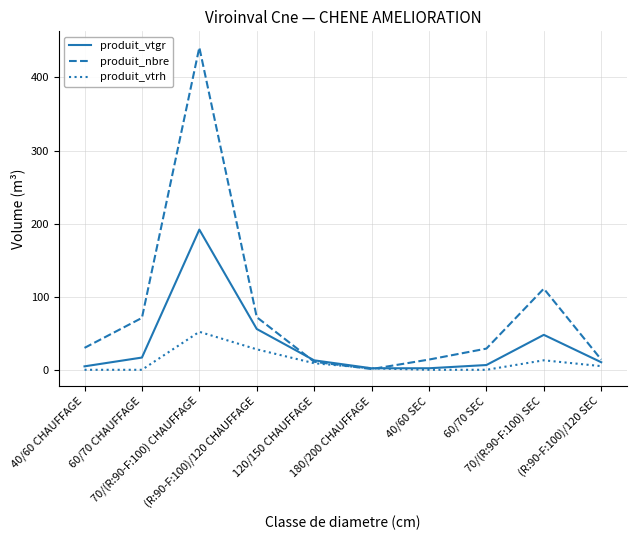

Rank the series by their average value, from highest to lowest.

produit_nbre, produit_vtgr, produit_vtrh